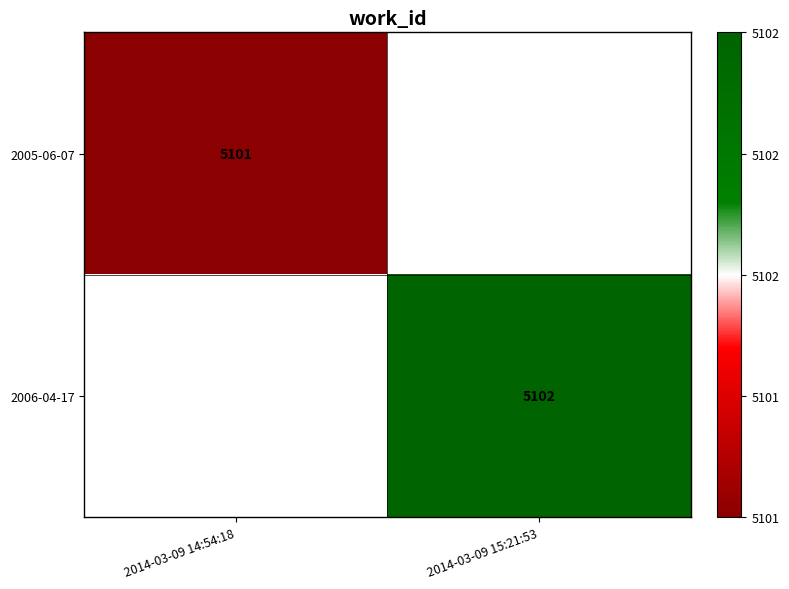

True or false: 2005-06-07 has a value of 5101 at 2014-03-09 14:54:18.

True